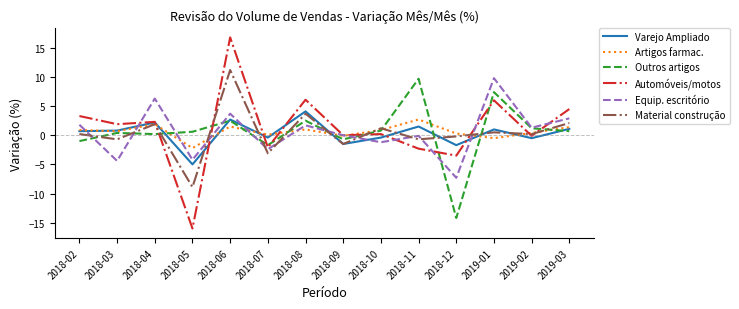

Which series changed the most between 2018-06 and 2018-09?

Automóveis/motos